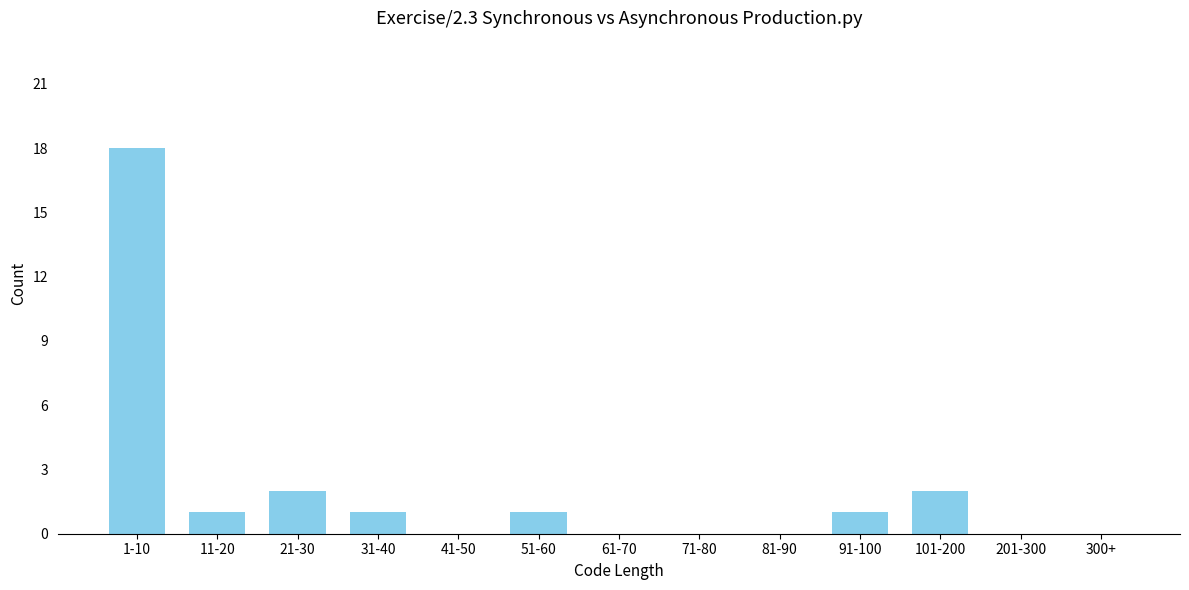

Reading left to right, list all the values displayed in this chart.

1-10=18	11-20=1	21-30=2	31-40=1	41-50=0	51-60=1	61-70=0	71-80=0	81-90=0	91-100=1	101-200=2	201-300=0	300+=0